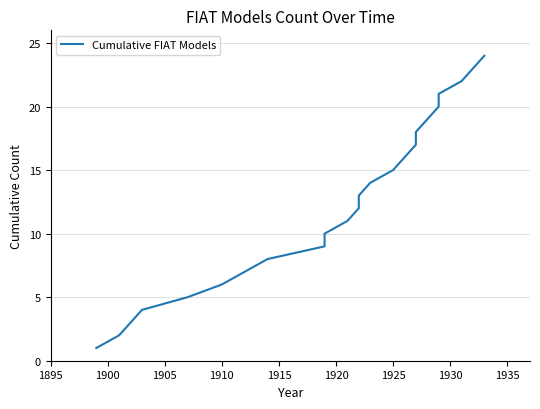

What is the minimum value shown in the chart?

1